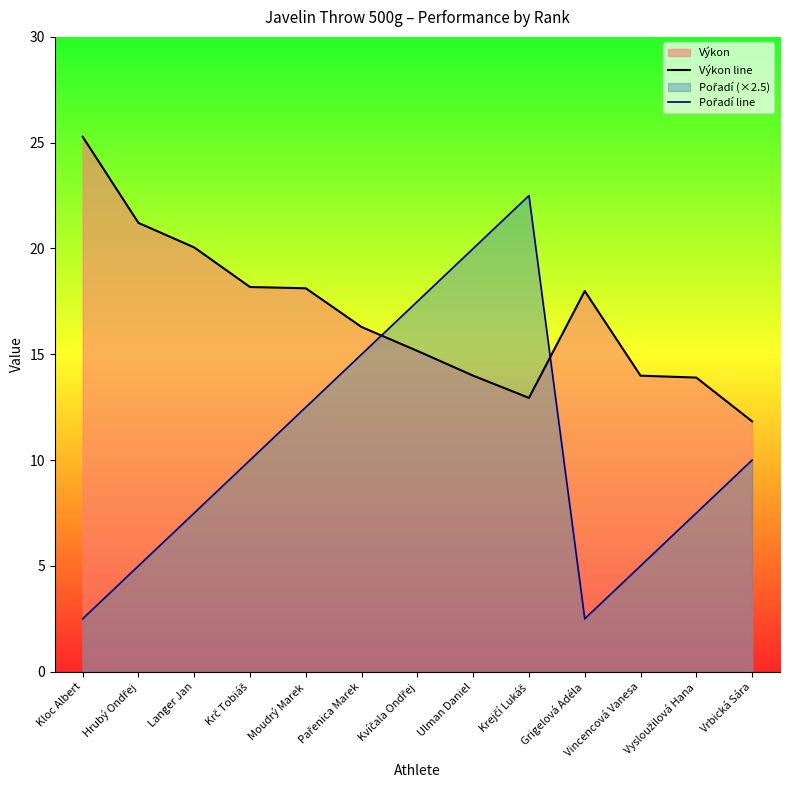

What is the smallest value displayed?

2.5